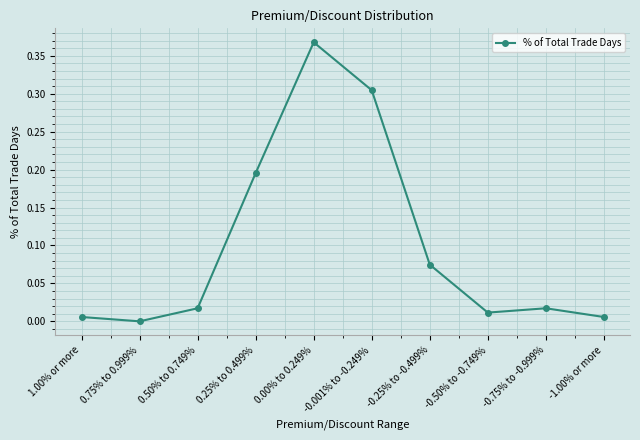

The chart shows a value of 0.0 at -0.50% to -0.749%. True or false?

True